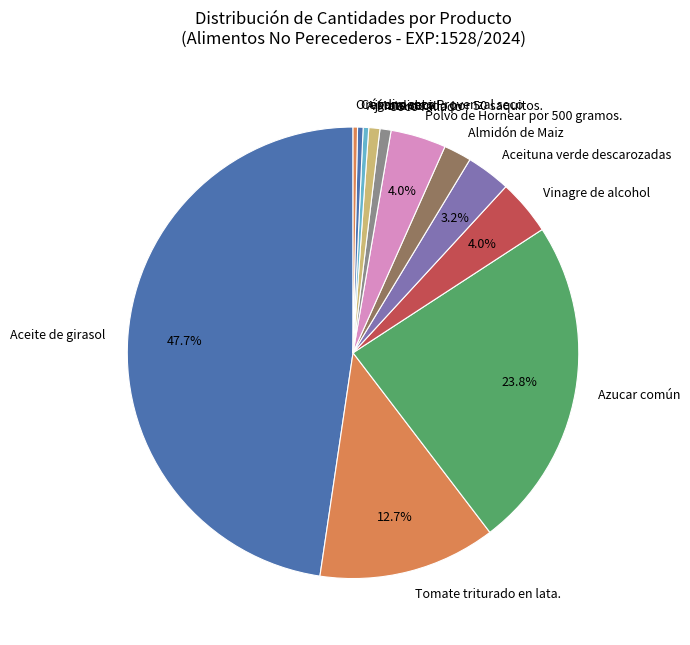

Between Aceituna verde descarozadas and Vinagre de alcohol, which is larger?

Vinagre de alcohol